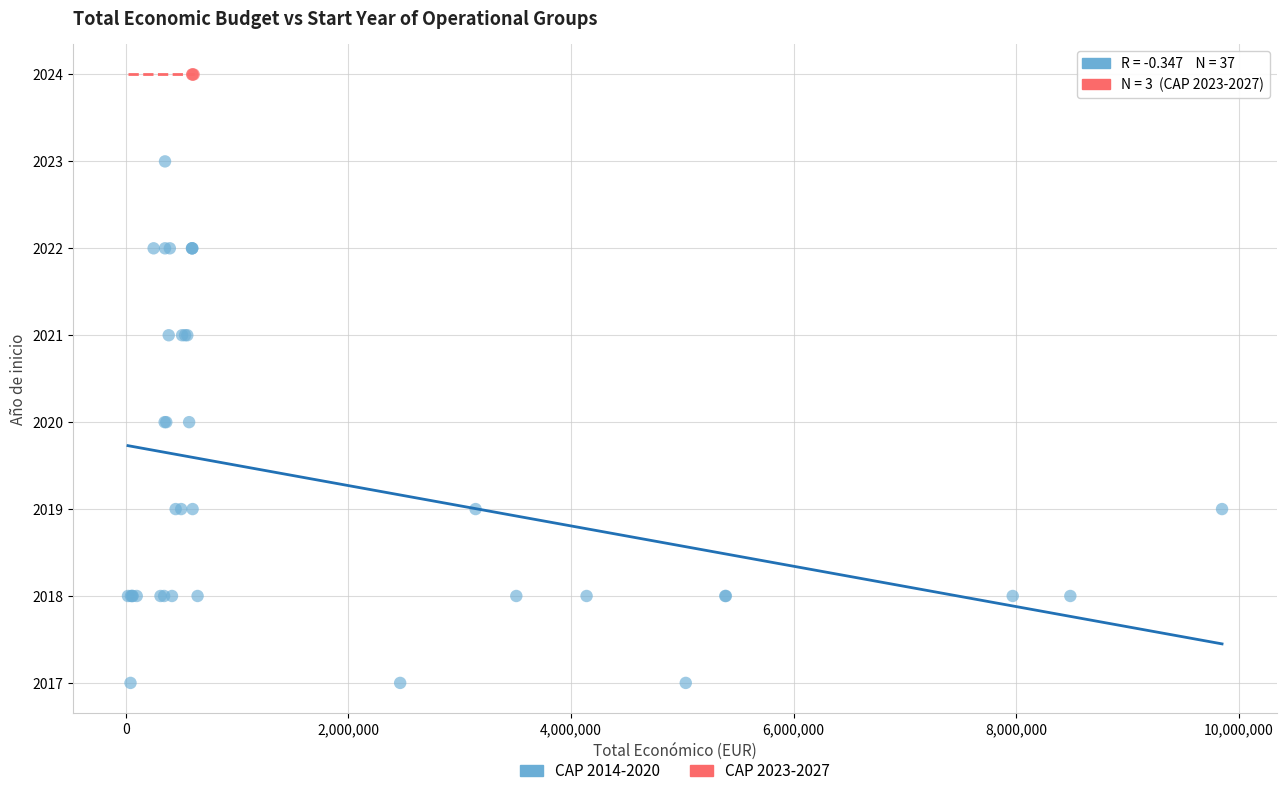

Which series contains the highest Y value?

CAP 2023-2027